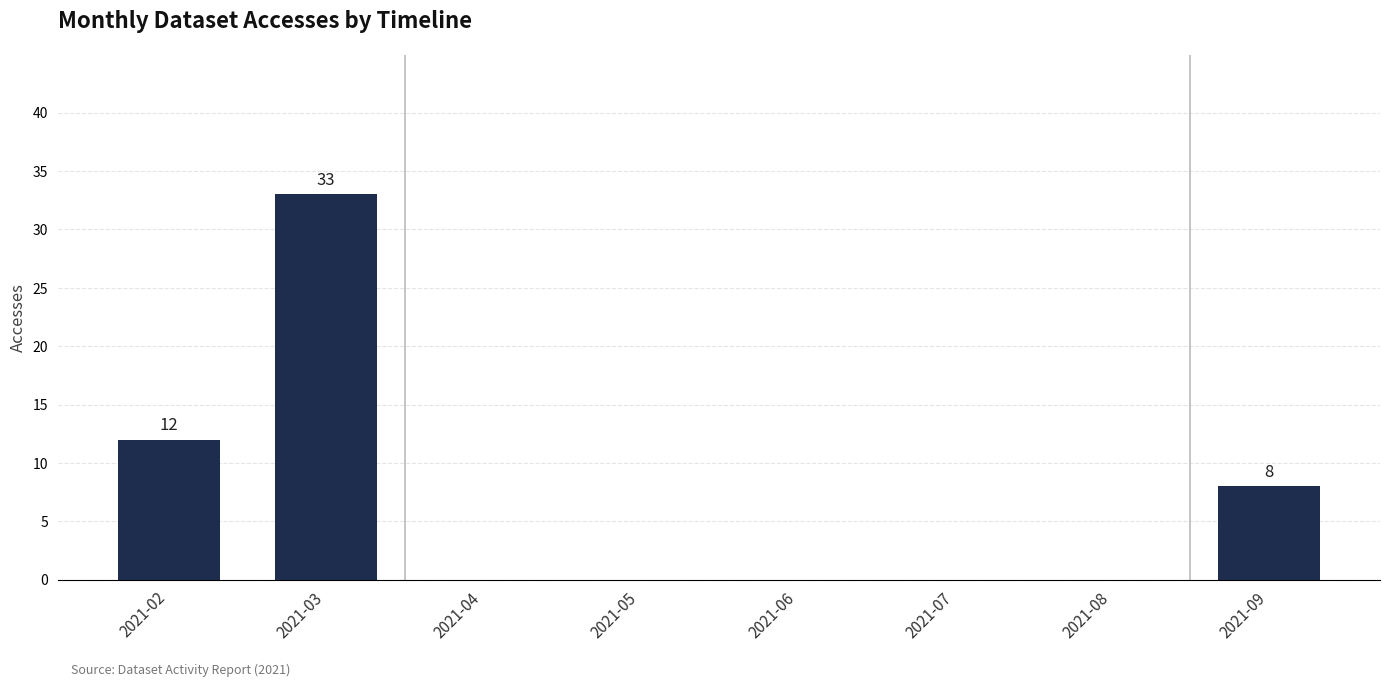

What is the change in value from 2021-02 to 2021-03?

+21